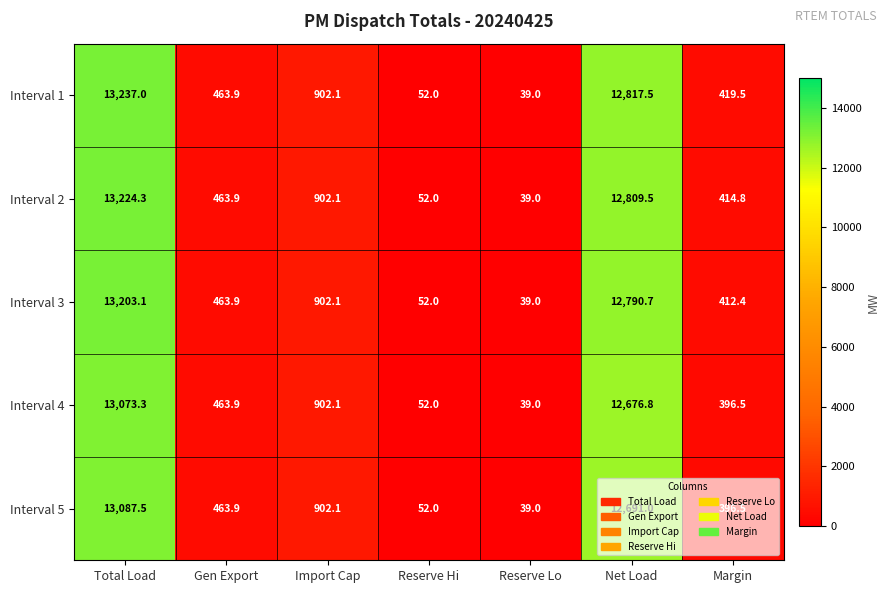

At which category does the chart reach its peak across all series?

Total Load